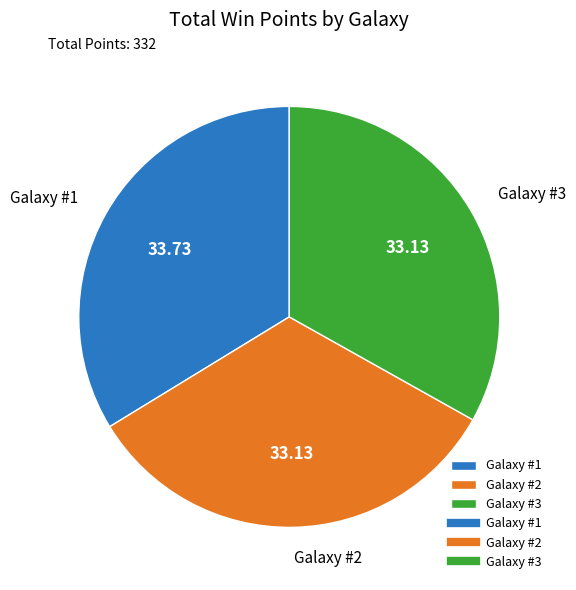

Combined, do Galaxy #3 and Galaxy #1 account for over 50%?

Yes